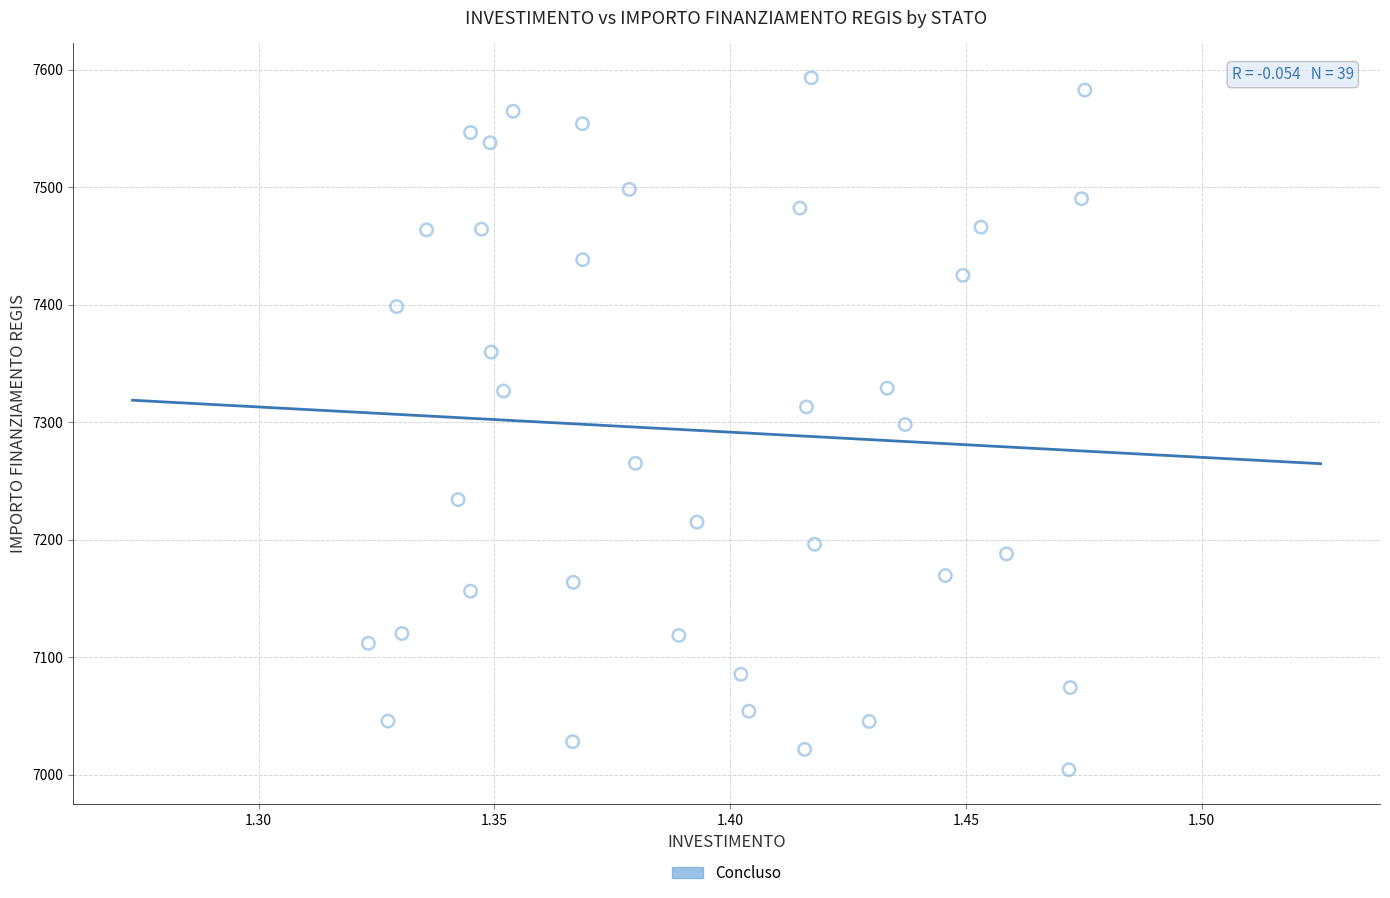

What is the range of Y values (max minus min)?

588.8